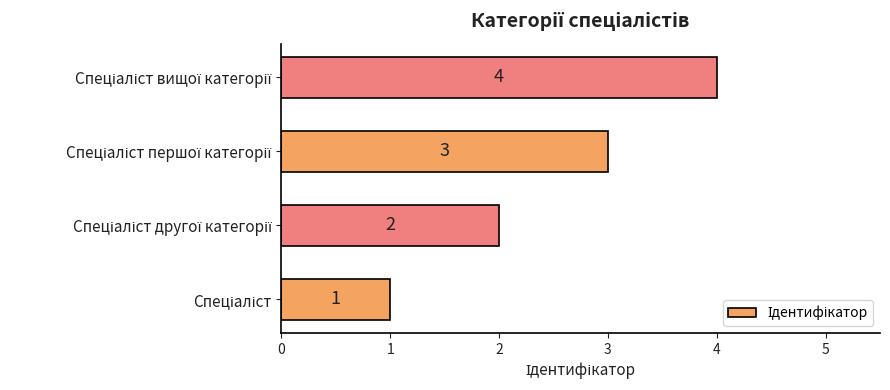

Count the values in the range 2 to 4.

3